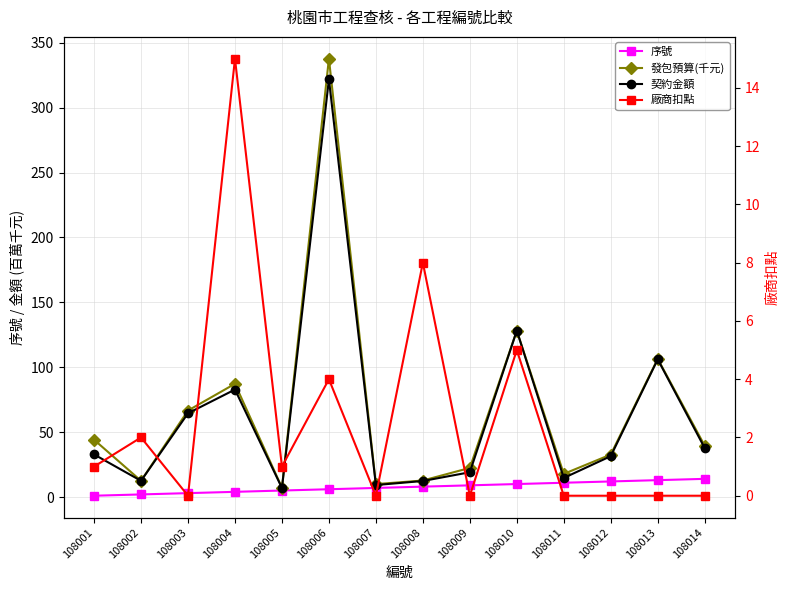

What is the spread (max minus min) of values at 108005?

6.2